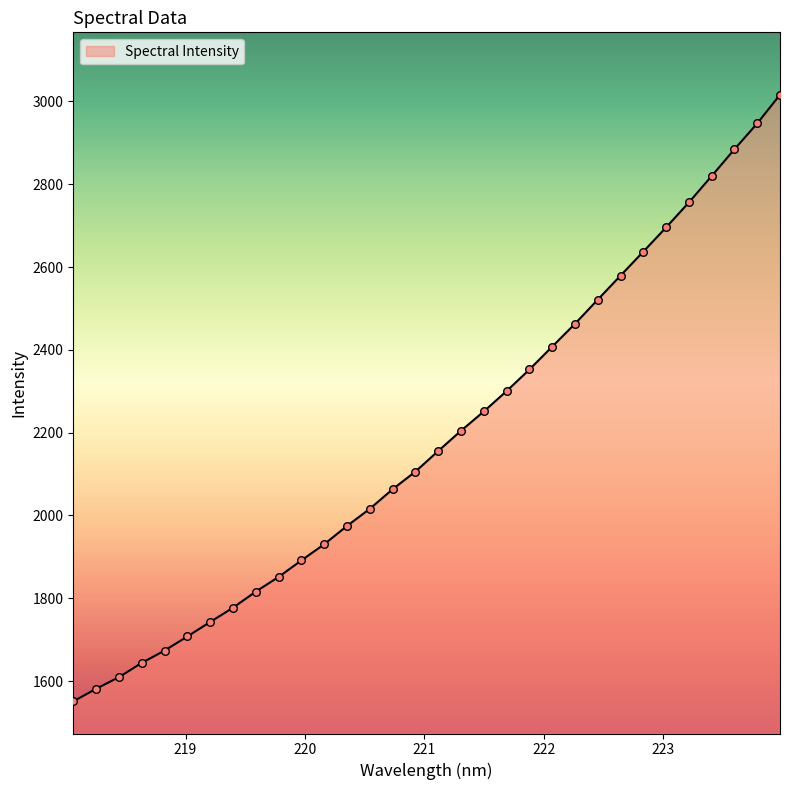

What is the difference between the maximum and minimum values?

1465.5